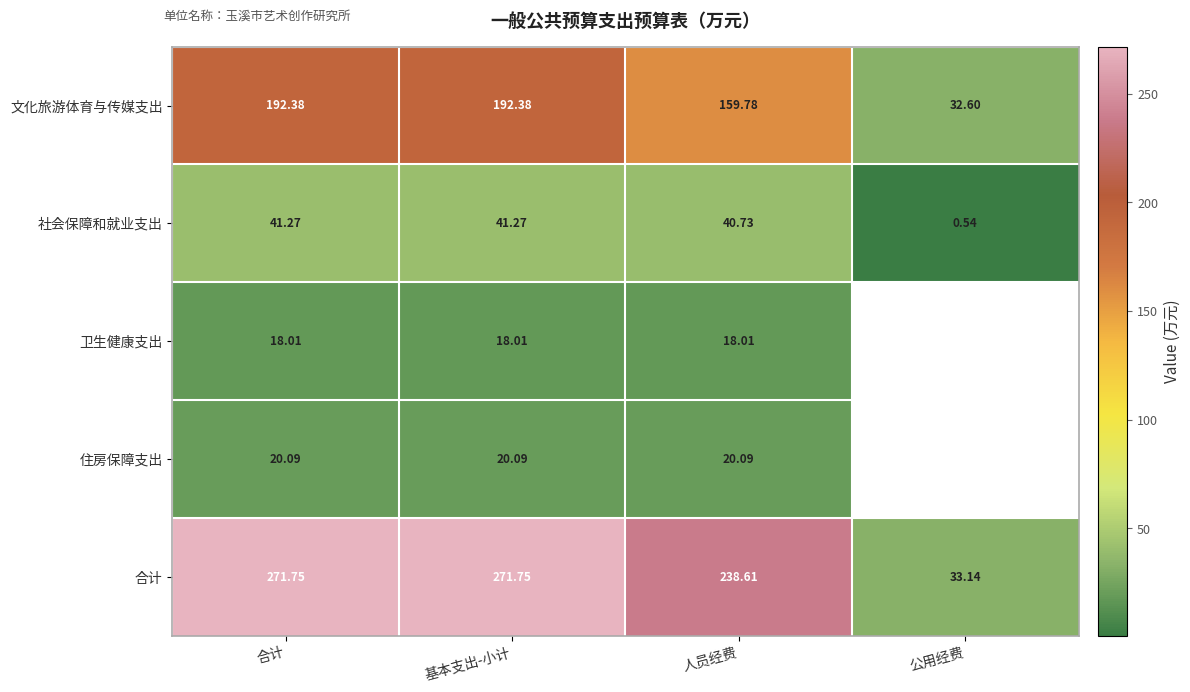

What is the difference between the highest and lowest values at 合计?

253.7